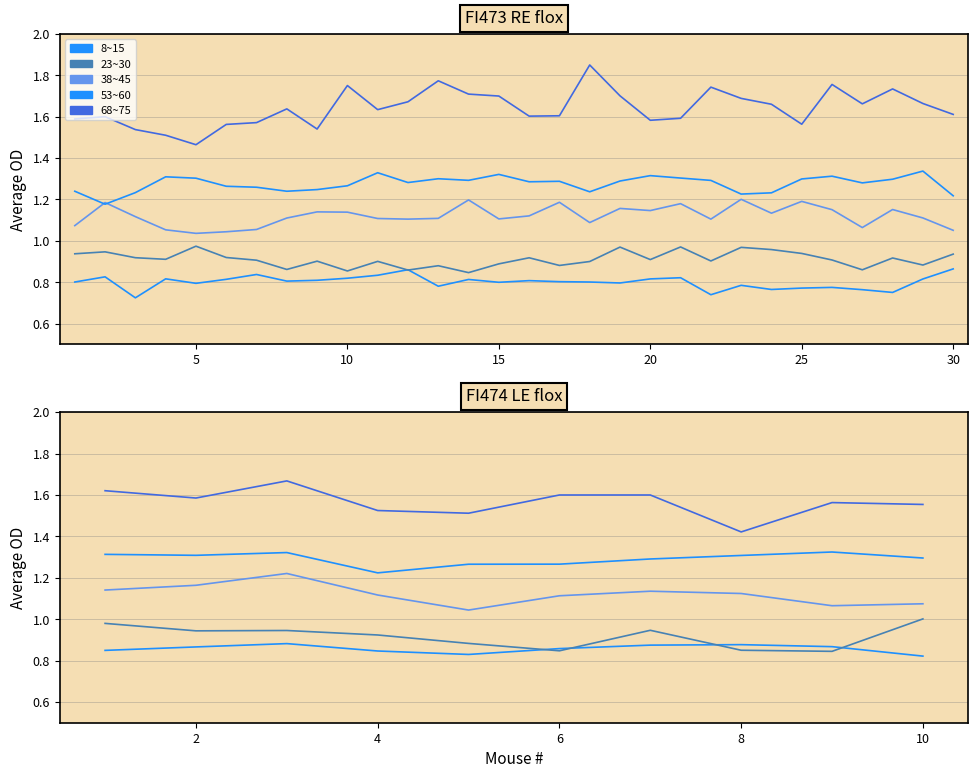

True or false: 68~75 has more than 0 interior local peaks.

True